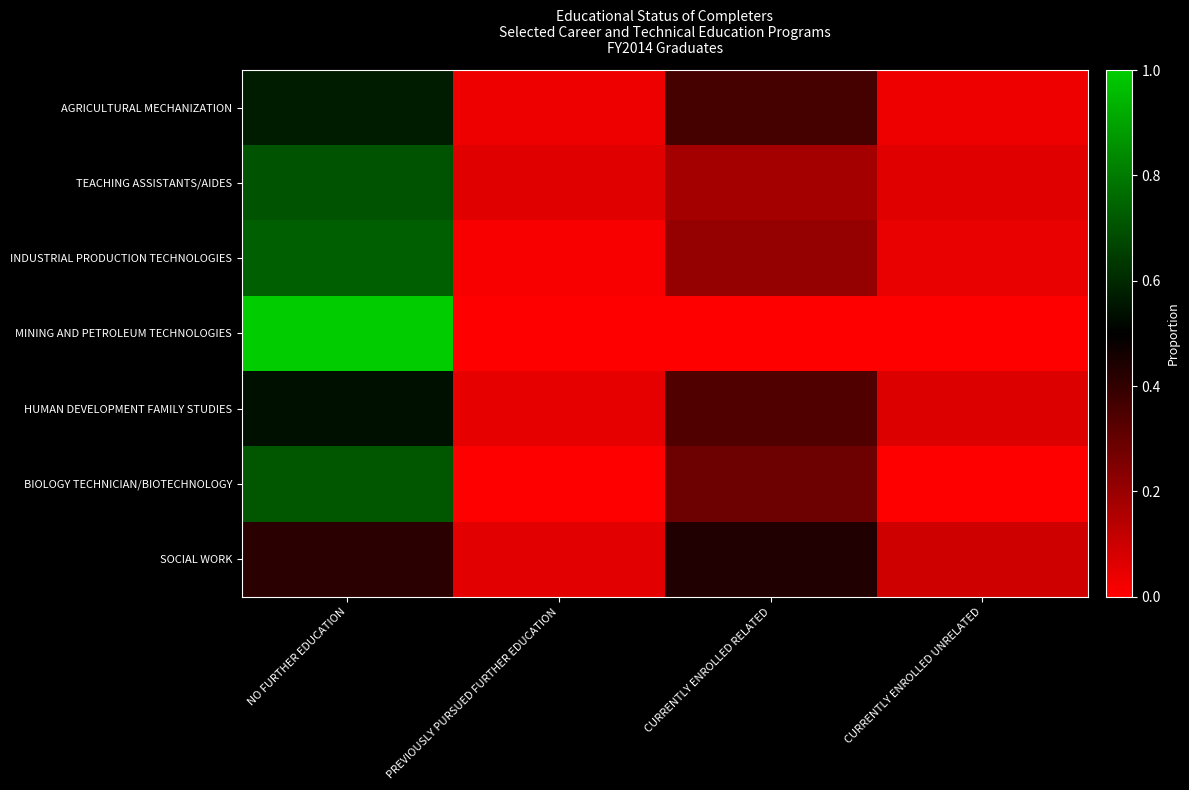

Which has a higher value, PREVIOUSLY PURSUED FURTHER EDUCATION or CURRENTLY ENROLLED UNRELATED?

PREVIOUSLY PURSUED FURTHER EDUCATION